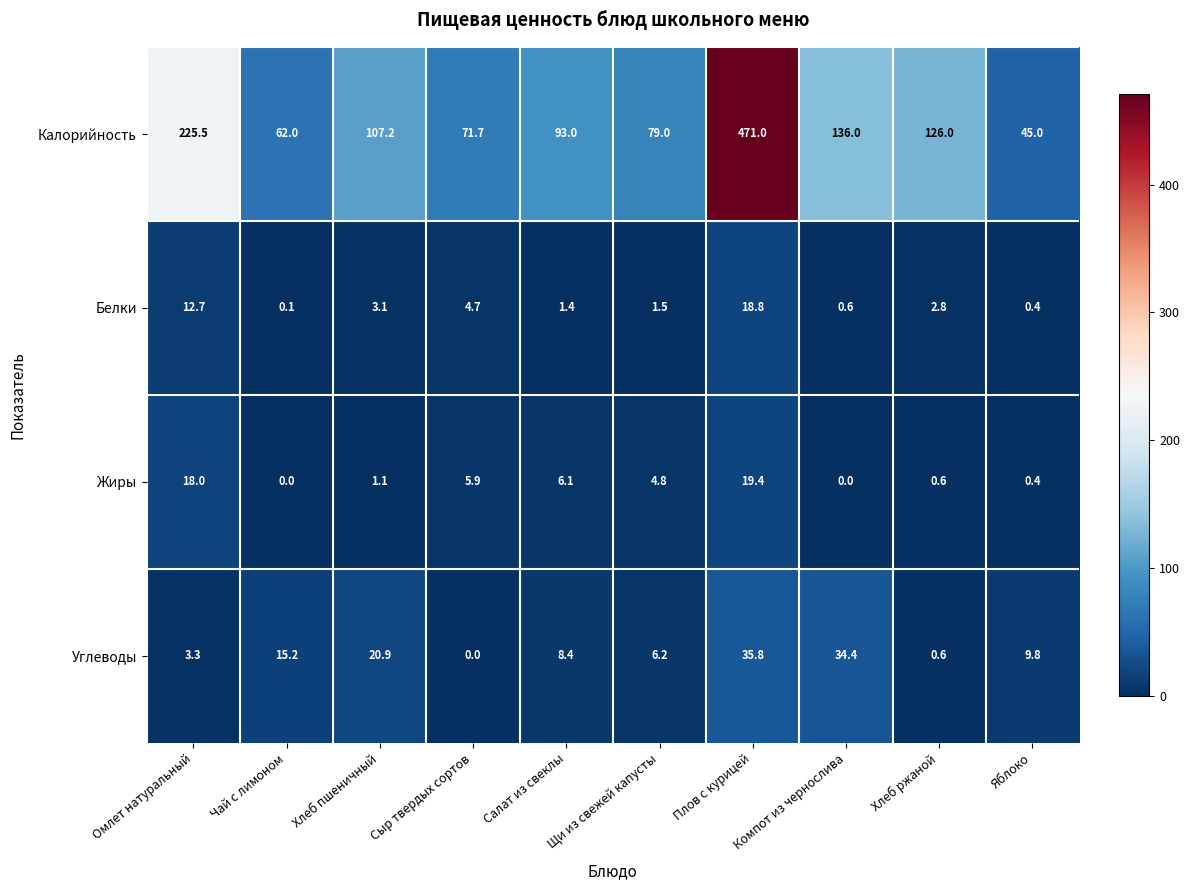

Which series has the largest total across all categories?

Калорийность